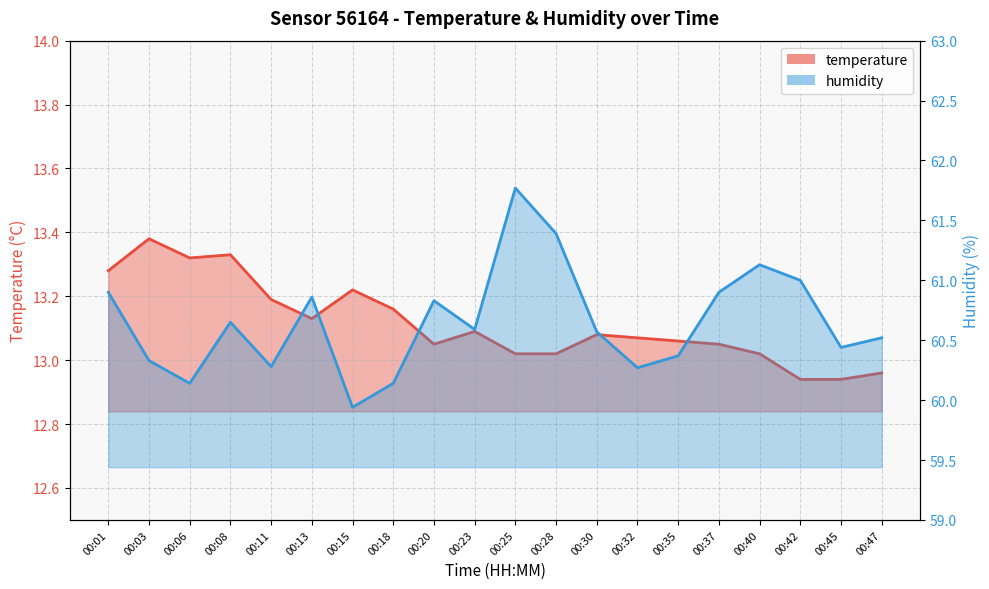

In temperature, how many points are lower than both neighbors (excluding endpoints)?

3